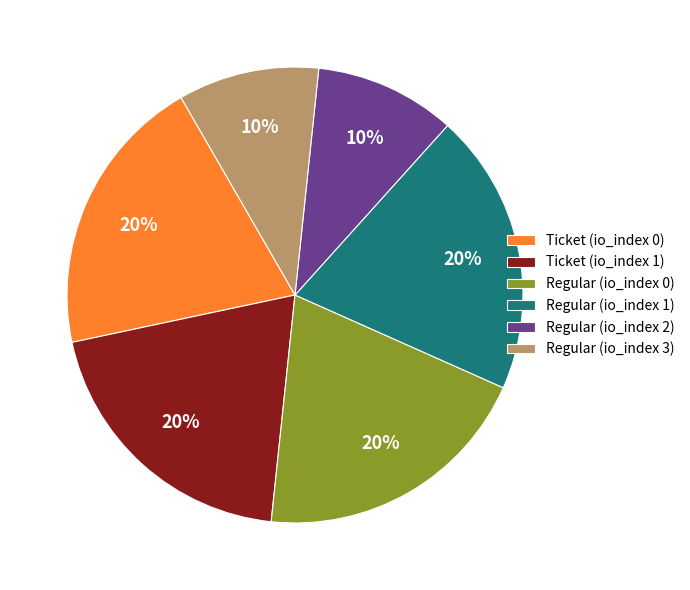

Is there any slice that represents more than half of the pie?

No